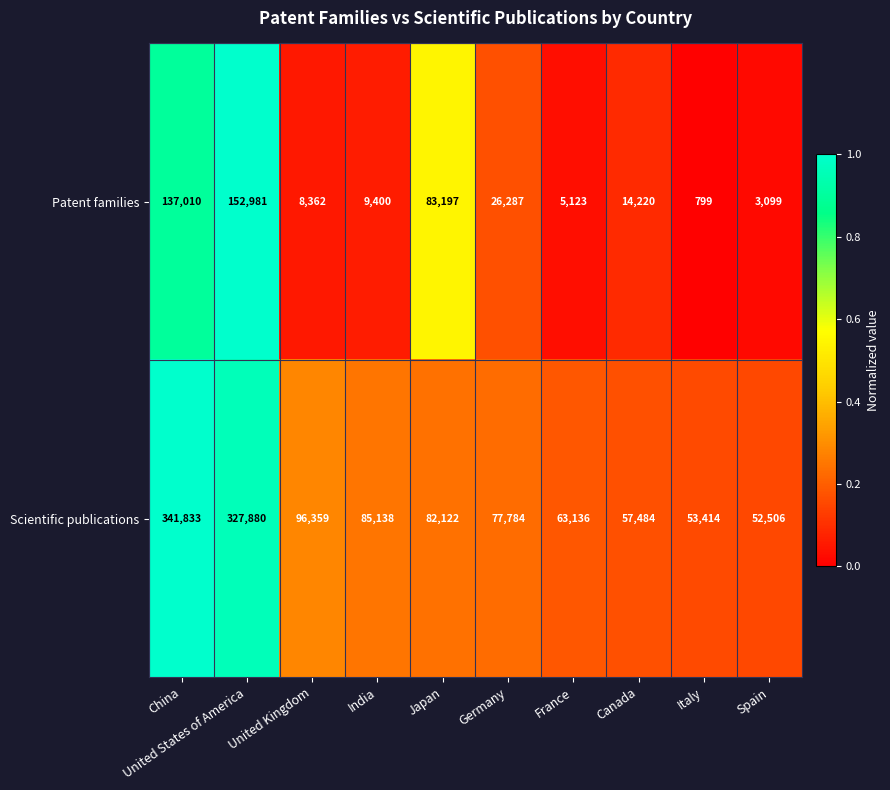

At which label is Scientific publications closest to 197169?

United Kingdom